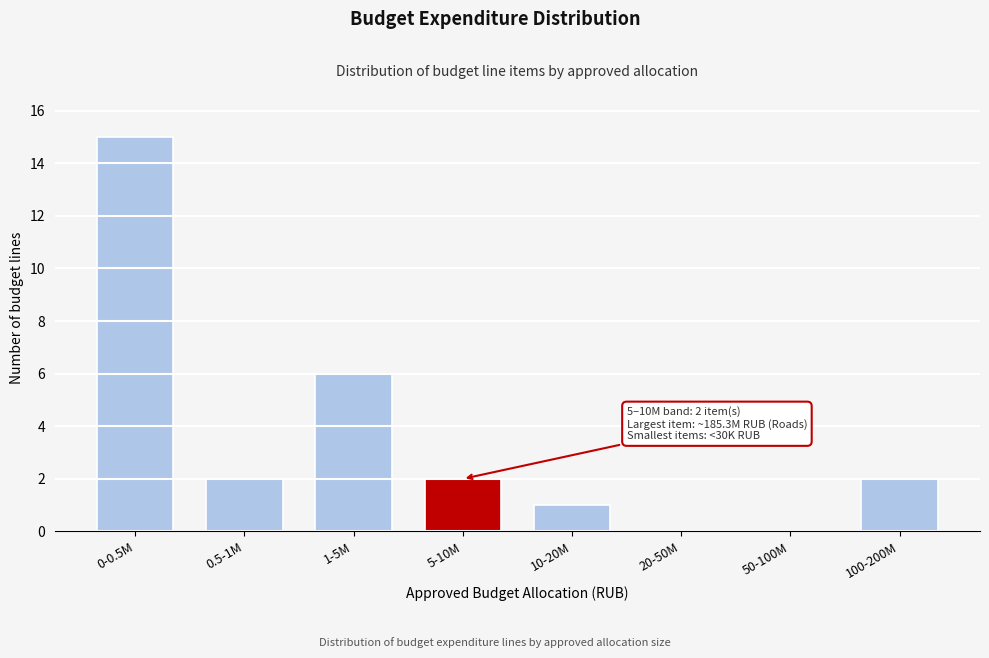

Reading left to right, transcribe all the data shown in this chart.

0-0.5M=15	0.5-1M=2	1-5M=6	5-10M=2	10-20M=1	20-50M=0	50-100M=0	100-200M=2